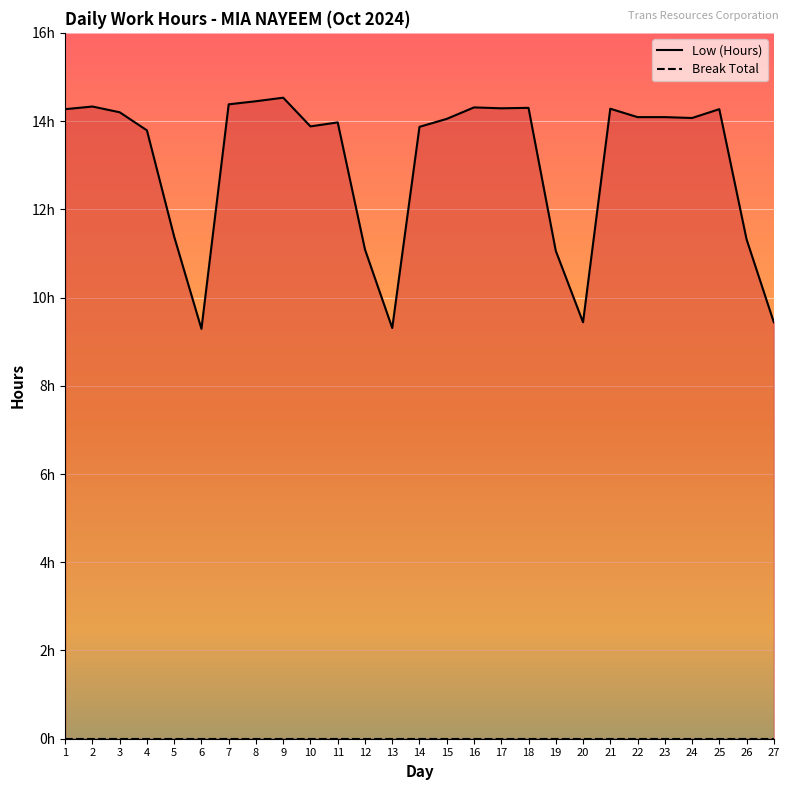

Reading left to right, list all the values displayed in this chart.

1=14.3	2=14.3	3=14.2	4=13.8	5=11.4	6=9.3	7=14.4	8=14.4	9=14.5	10=13.9	11=14.0	12=11.1	13=9.3	14=13.9	15=14.1	16=14.3	17=14.3	18=14.3	19=11.1	20=9.4	21=14.3	22=14.1	23=14.1	24=14.1	25=14.3	26=11.3	27=9.4